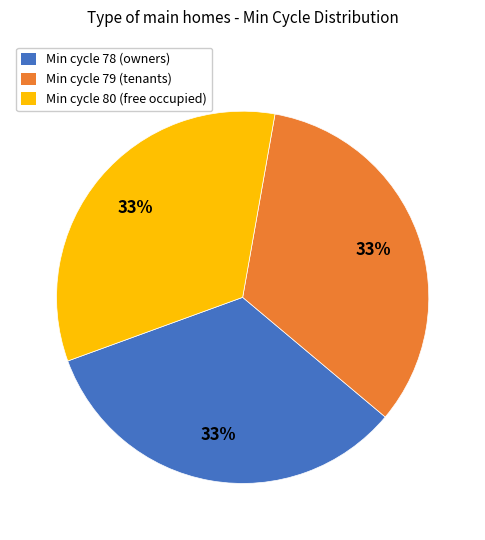

Is there a majority slice in this chart?

No